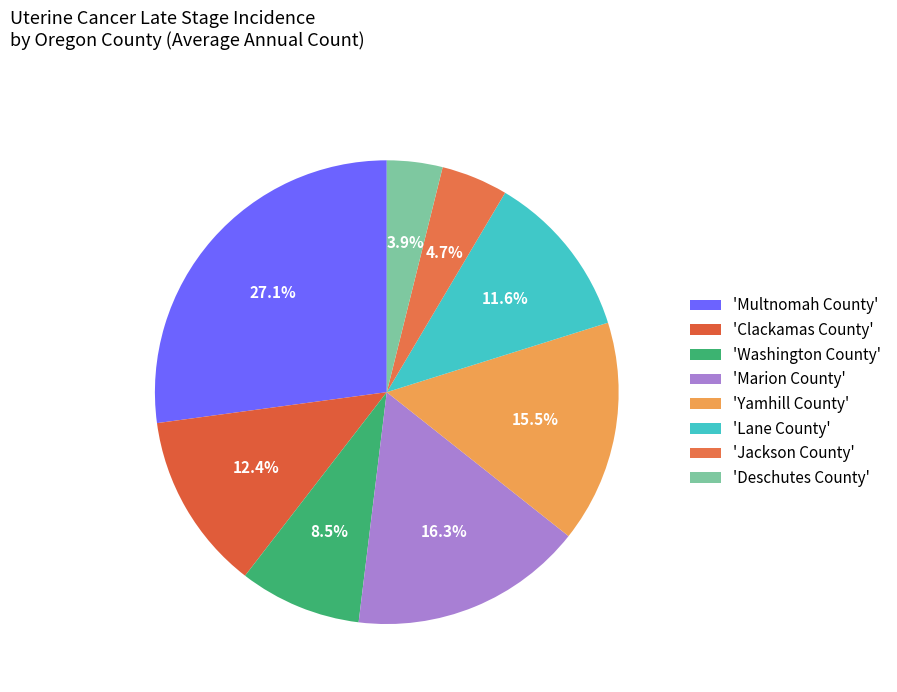

How many segments does this pie chart have?

8